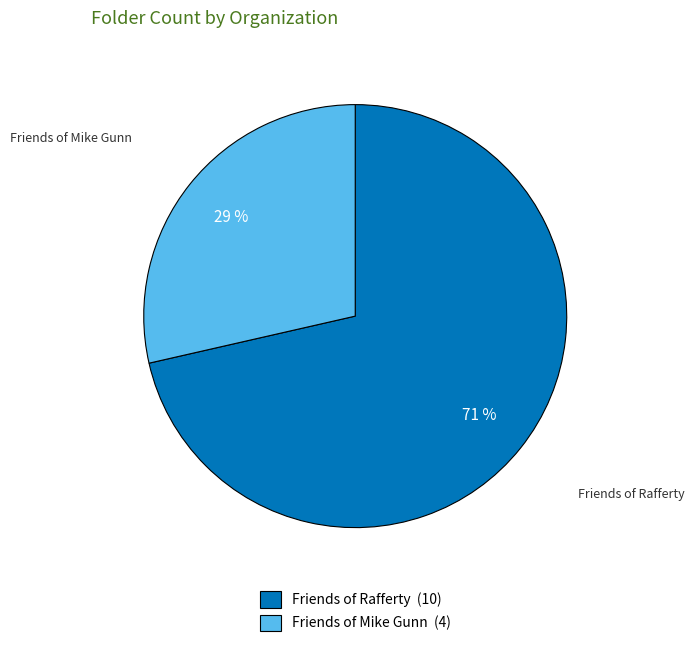

Does Friends of Rafferty (10) represent more than half of the total?

Yes